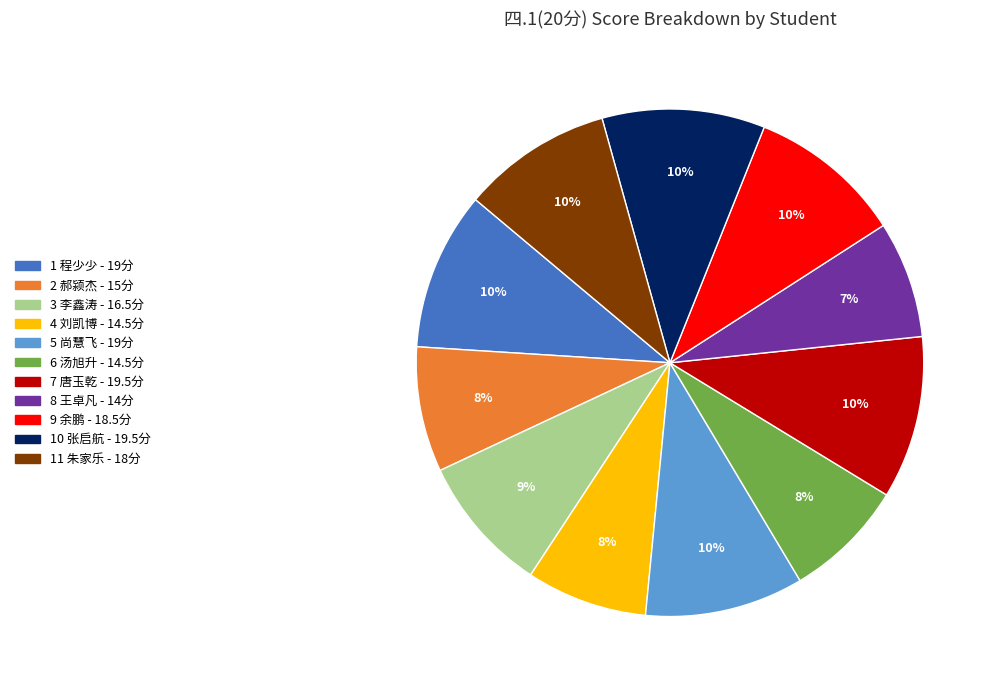

To the nearest percent, what is the difference between the largest and smallest slice percentages?

3%